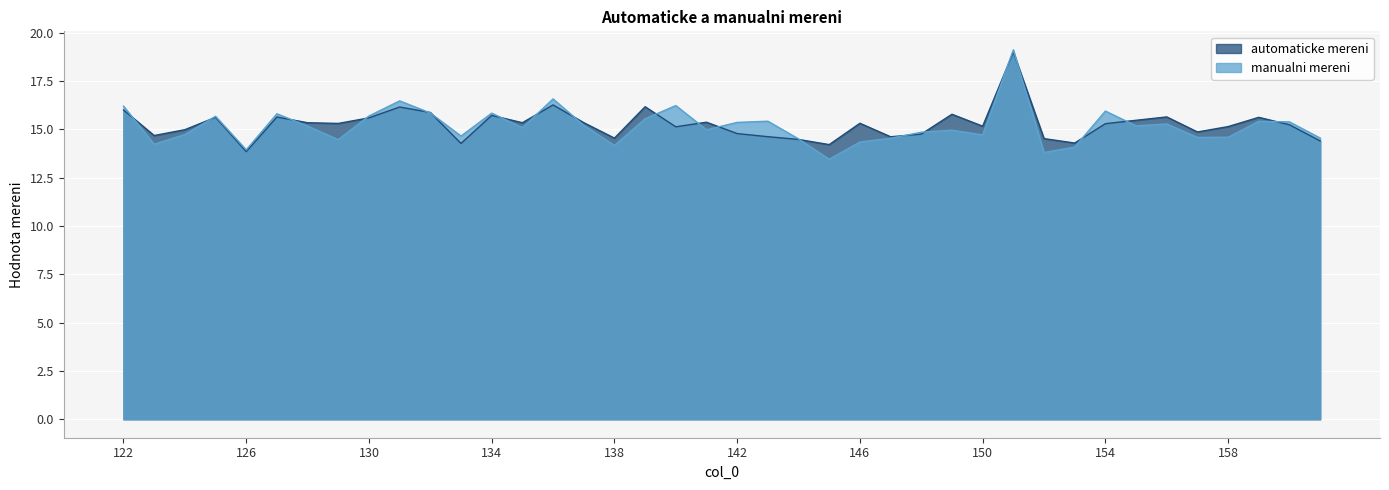

How many interior local peaks does the automaticke mereni series have?

12